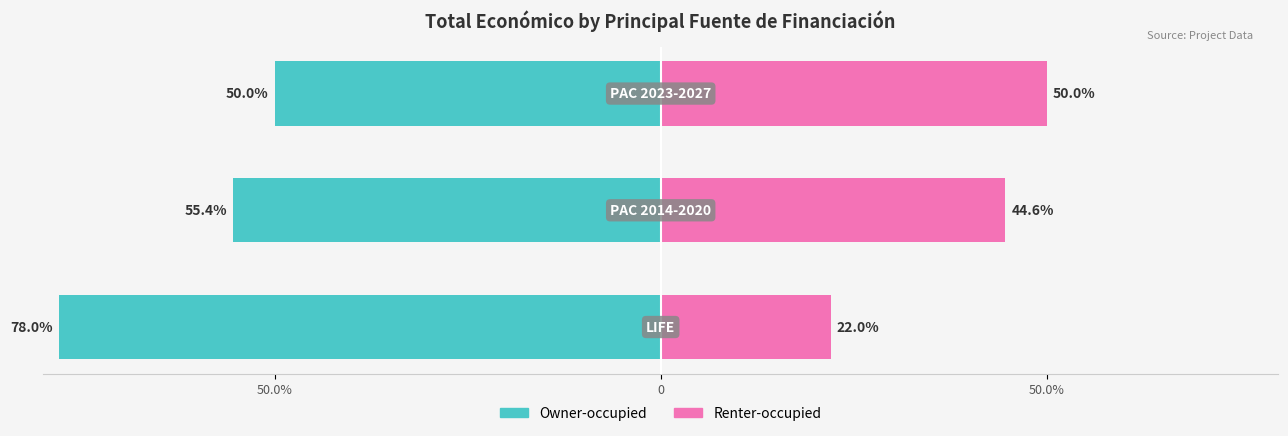

The Renter-occupied series shows 22.8 at 50.0%. True or false?

False